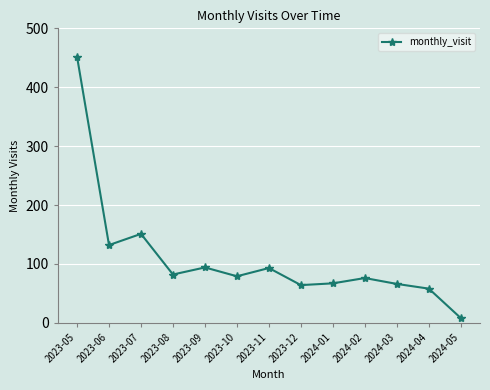

True or false: there are more than 2 points higher than both neighbors.

True